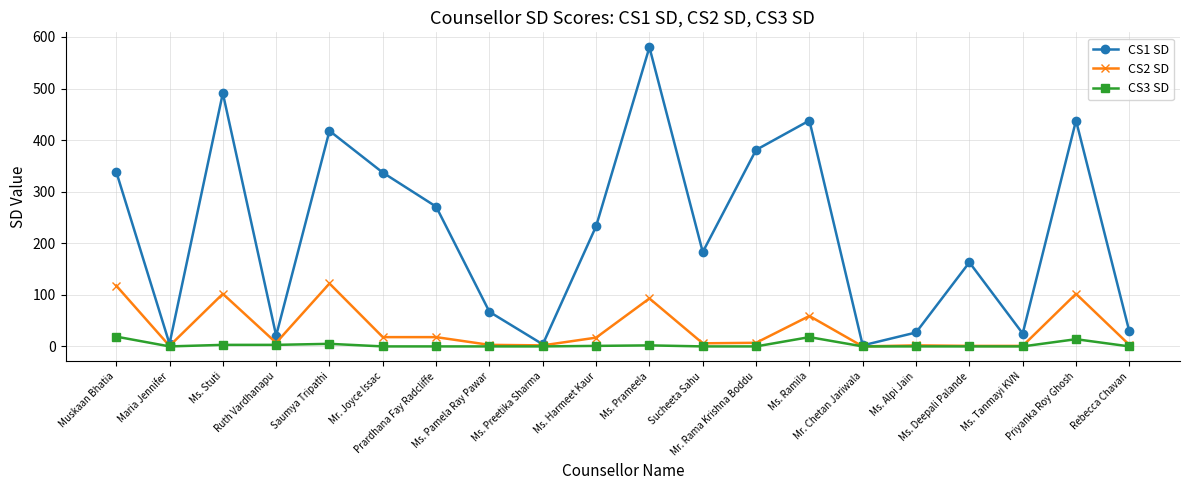

What is the greatest value displayed?

580